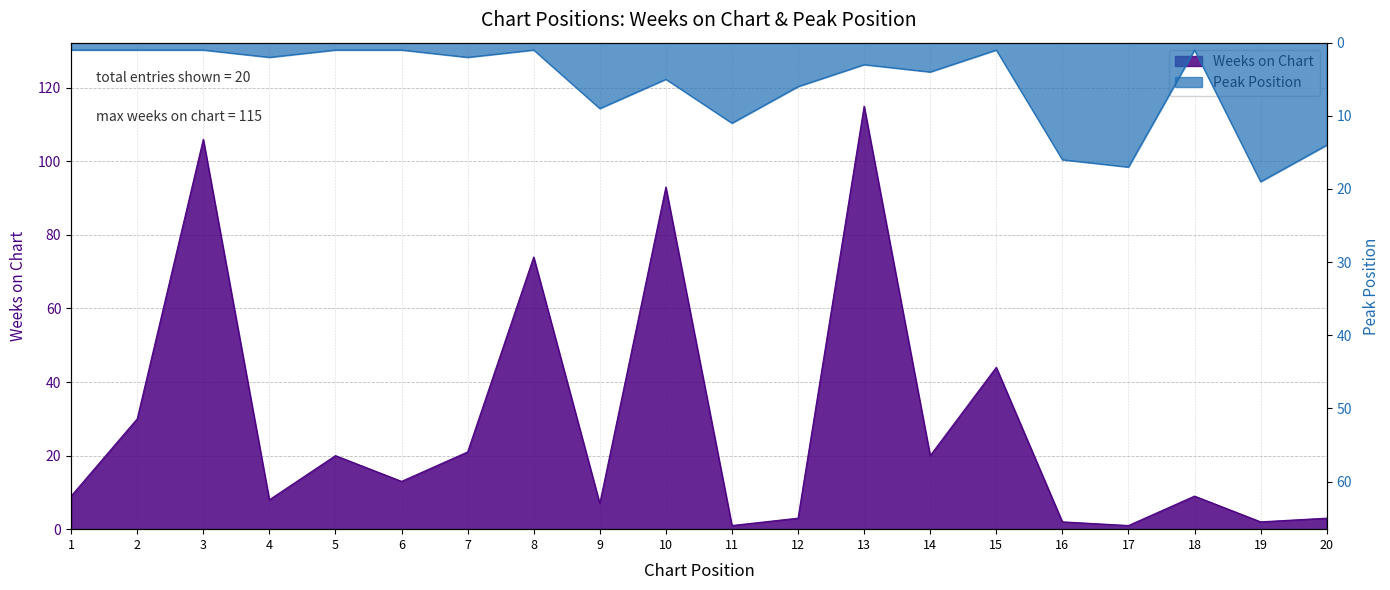

How many times do Weeks on Chart and Peak Position cross each other?

7